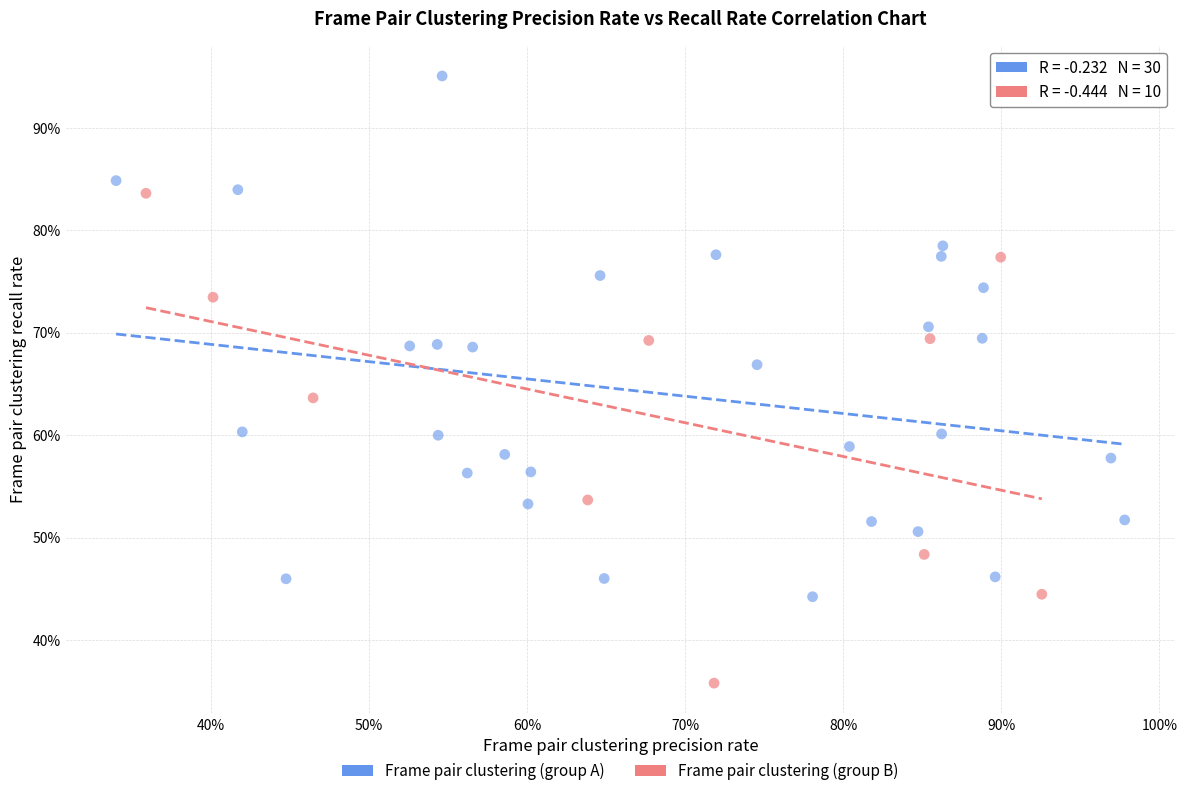

What are all the series names shown in the legend?

Frame pair clustering (group A), Frame pair clustering (group B)